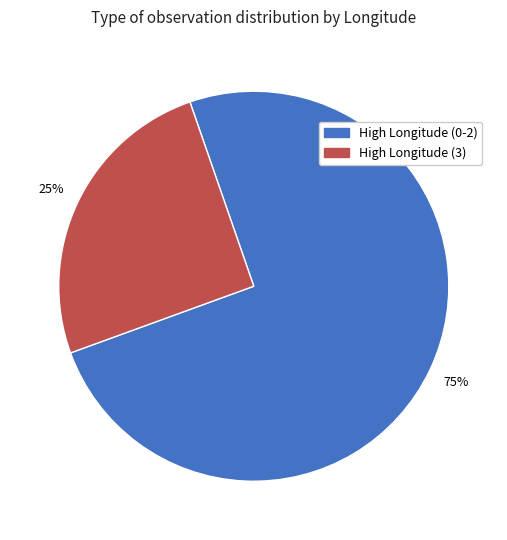

To the nearest percent, what is the average slice percentage?

50%